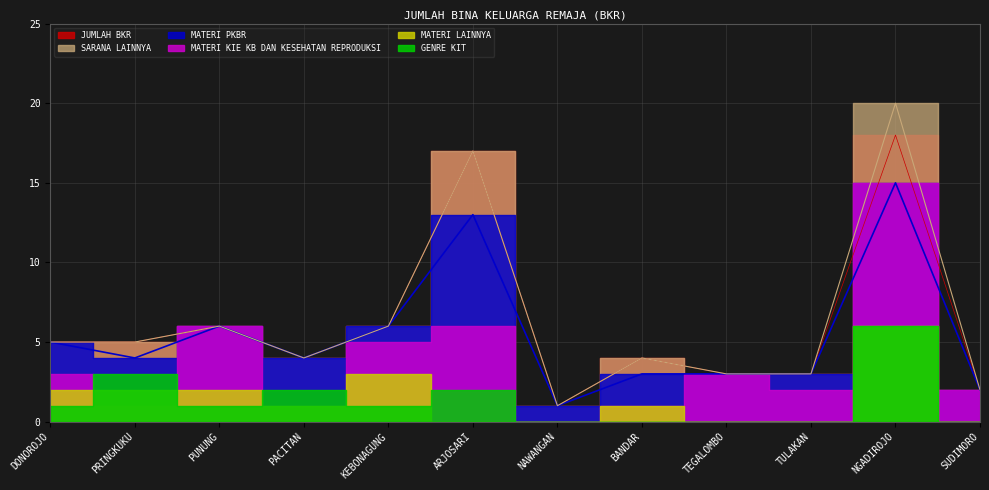

At TEGALOMBO, list the series in order from largest to smallest.

JUMLAH BKR, MATERI PKBR, SARANA LAINNYA